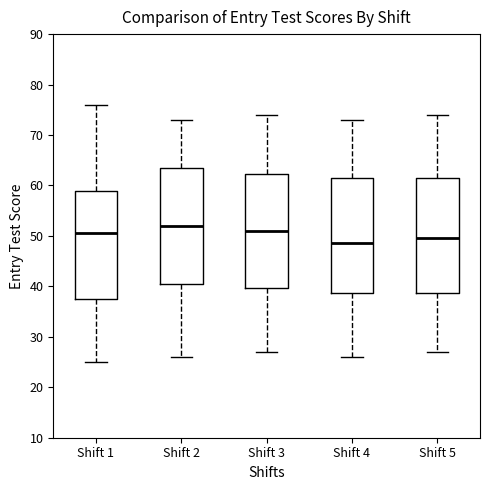

Where does the median line of the box for Shift 1 sit on the y-axis? The values are not printed on the chart, so give them approximately, as read against the axis.

51